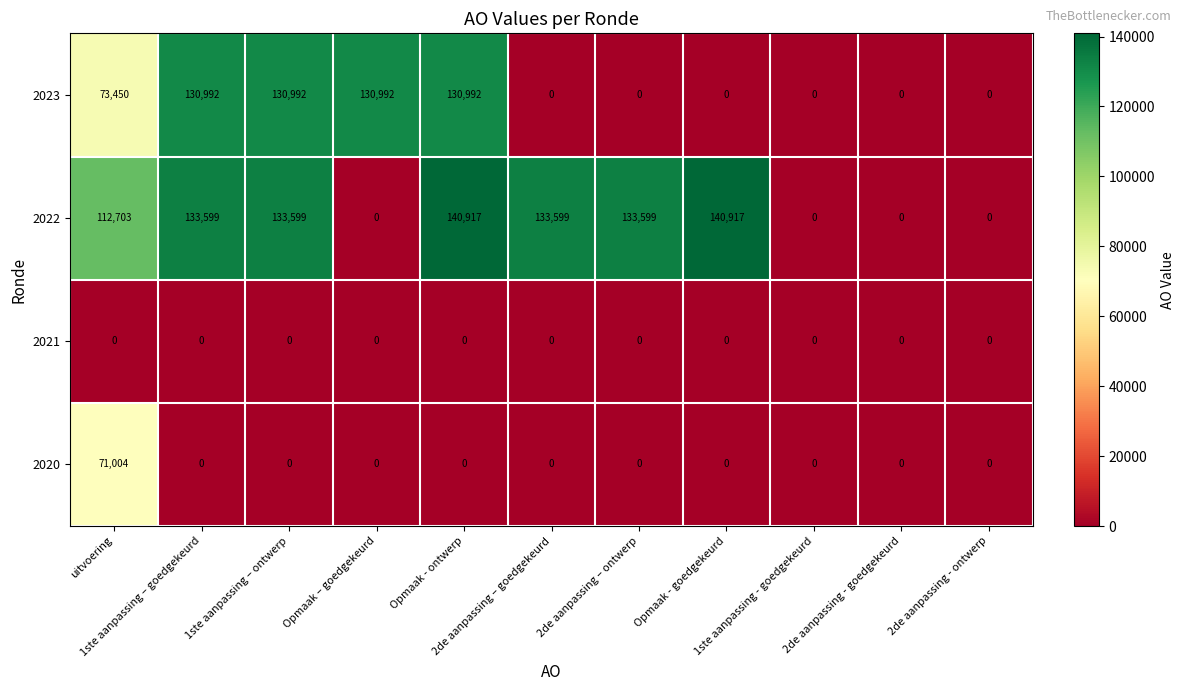

Which series has the widest spread of values?

2022